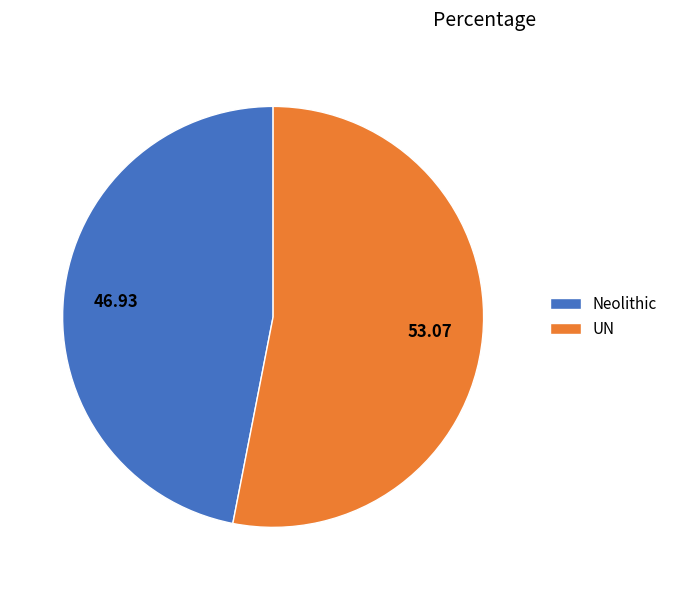

Which has a higher value, UN or Neolithic?

UN